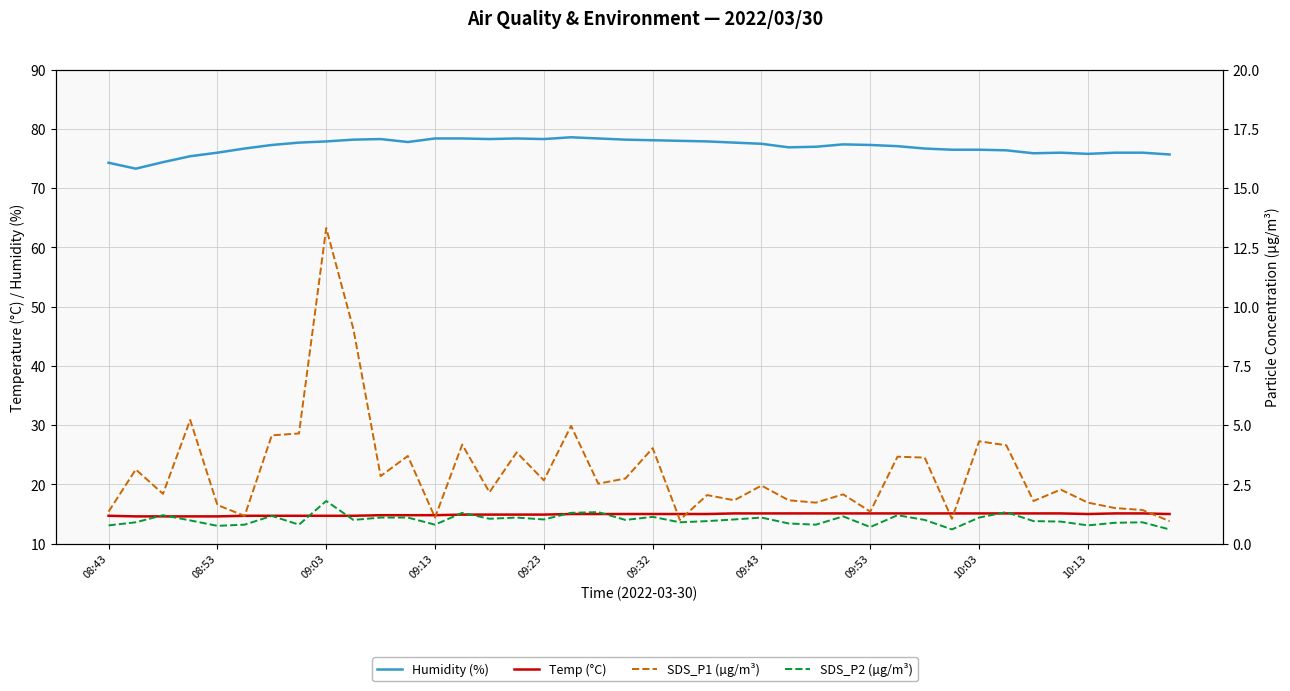

What are all the series names shown in the legend?

Humidity (%), Temp (°C), SDS_P1 (µg/m³), SDS_P2 (µg/m³)